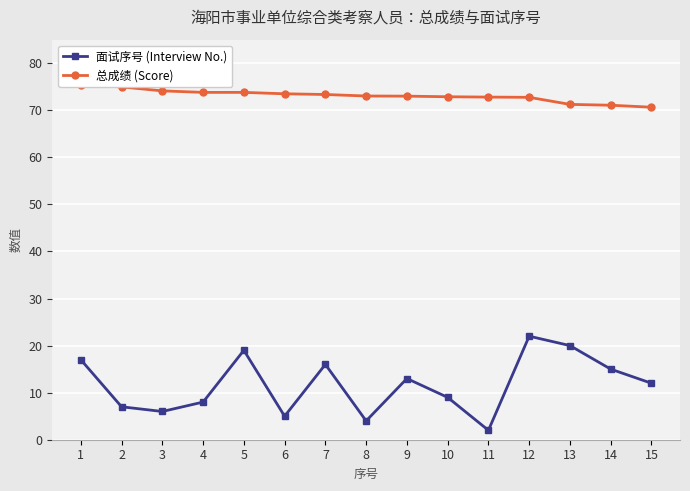

True or false: 总成绩 (Score) and 面试序号 (Interview No.) cross at least once.

False